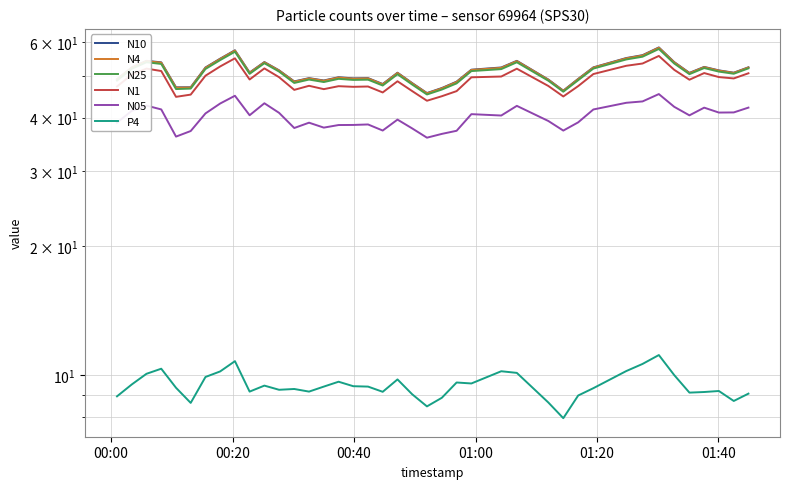

What is the minimum value shown in the chart?

7.9